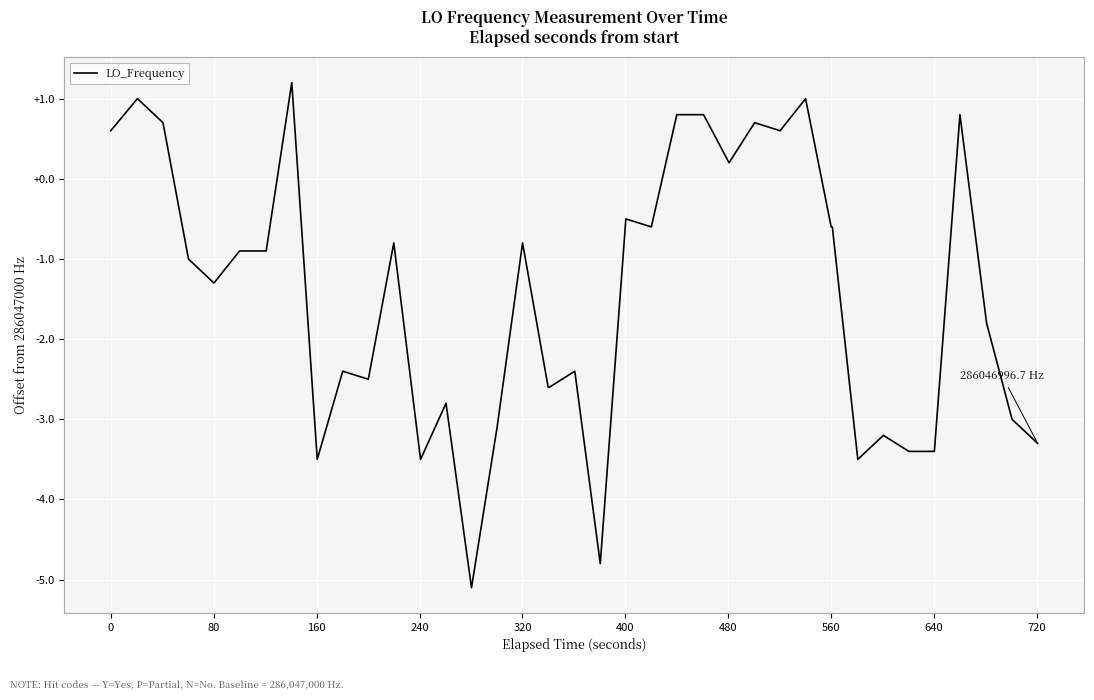

What is the minimum value shown in the chart?

-5.1